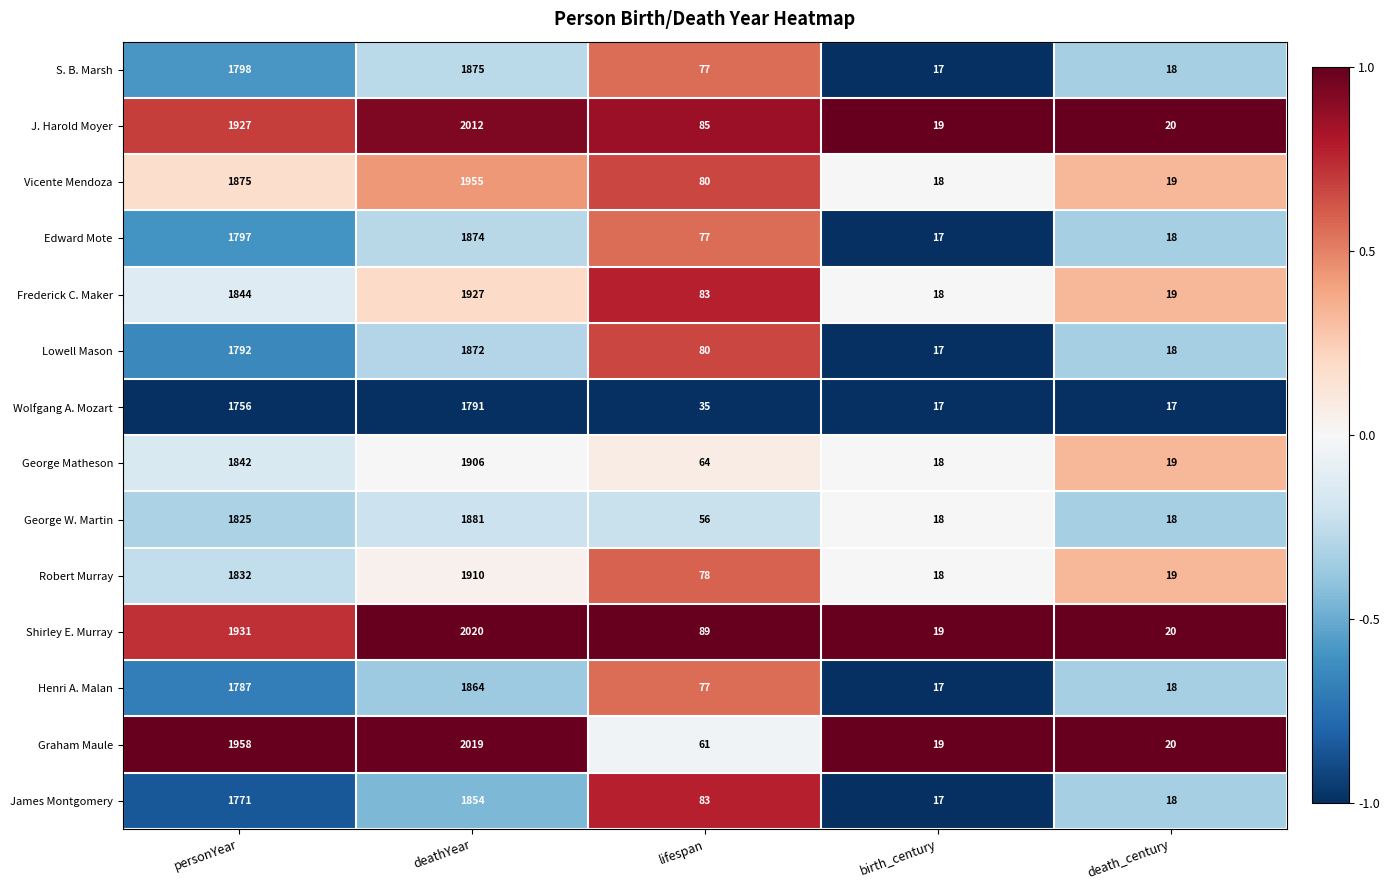

What is the total value across all series at birth_century?

249